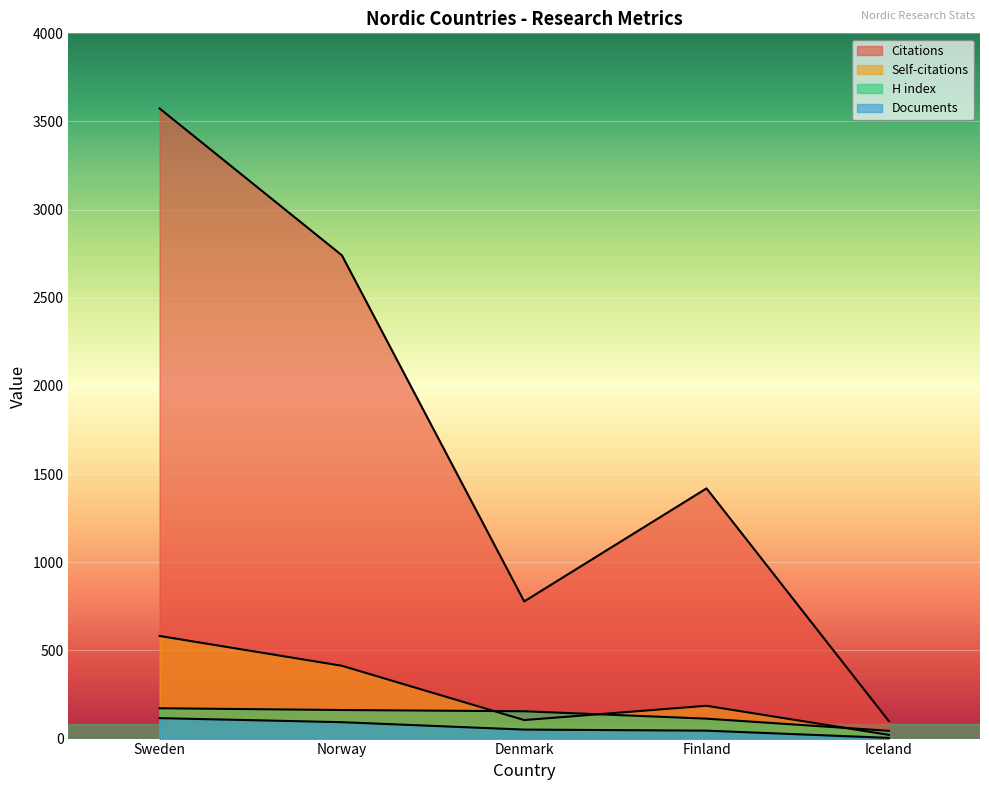

True or false: Self-citations and Documents intersect in this chart.

False